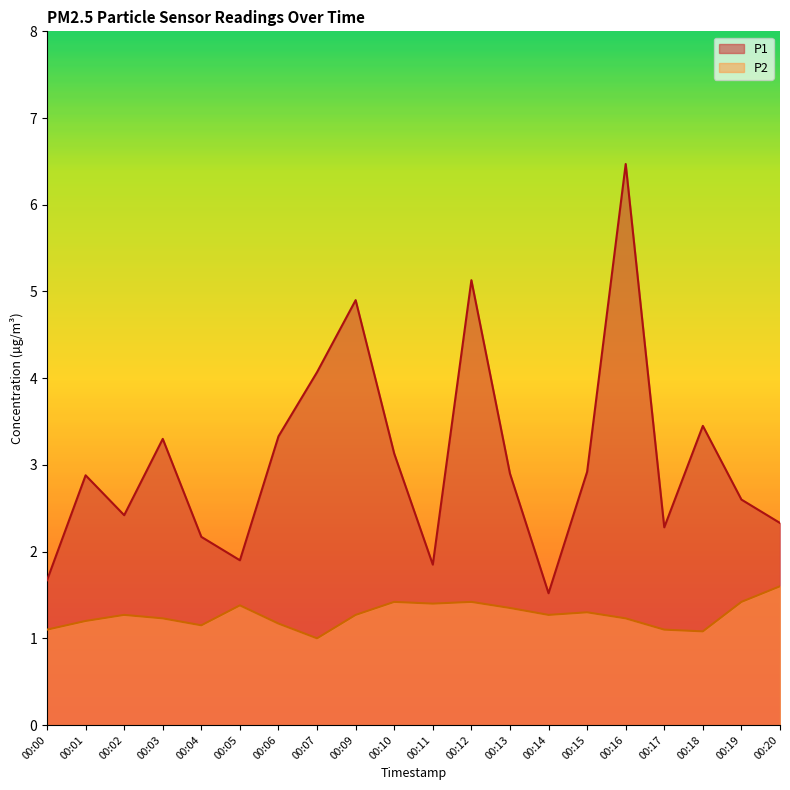

What is the value of the P1 point at the 14th from the left?

1.5